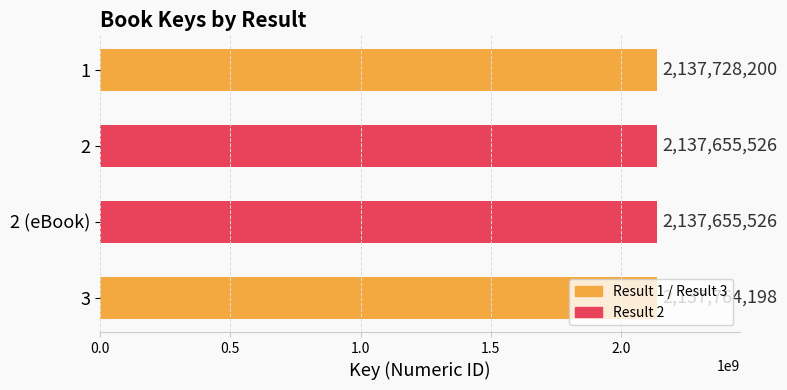

True or false: the data shows 2137728200 at 1.

True